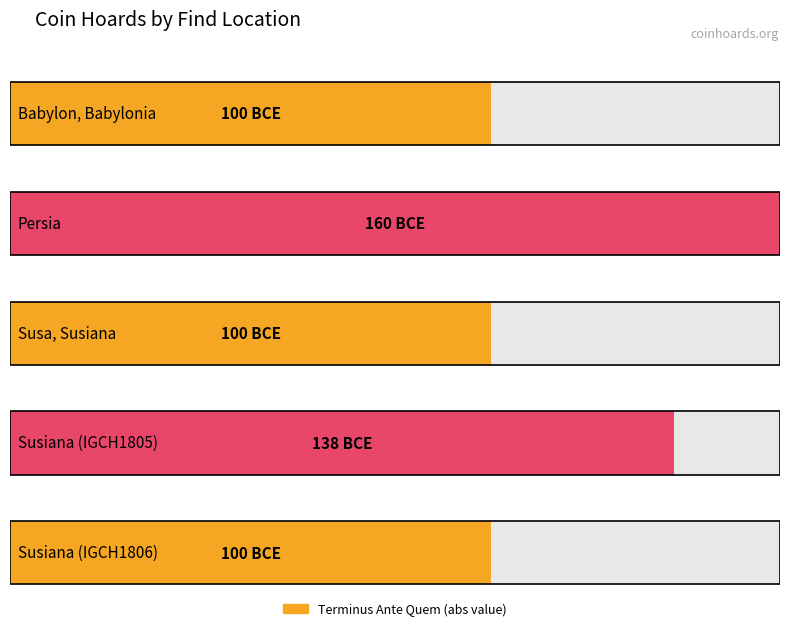

What is the label of the 2nd bar from the right?

Susiana (IGCH1805)